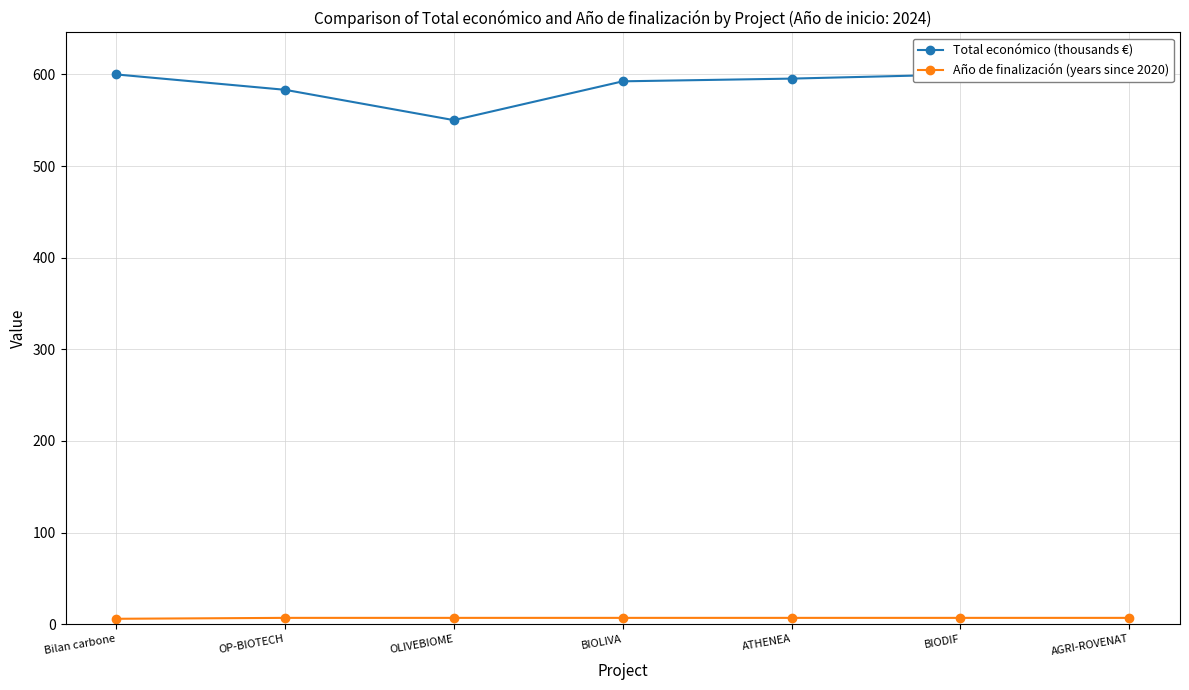

Is it true that Total económico (thousands €) equals 963.1 at BIODIF?

False